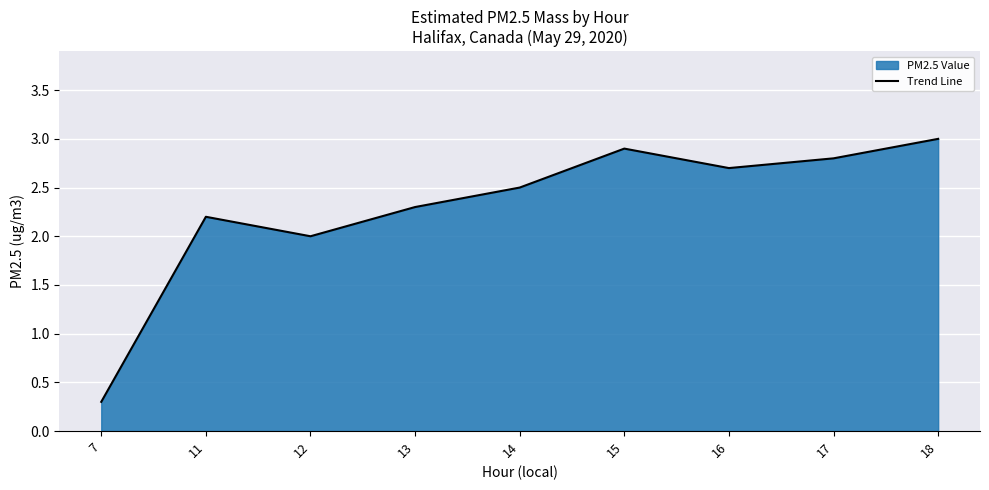

What is the difference between the maximum and minimum values?

2.7